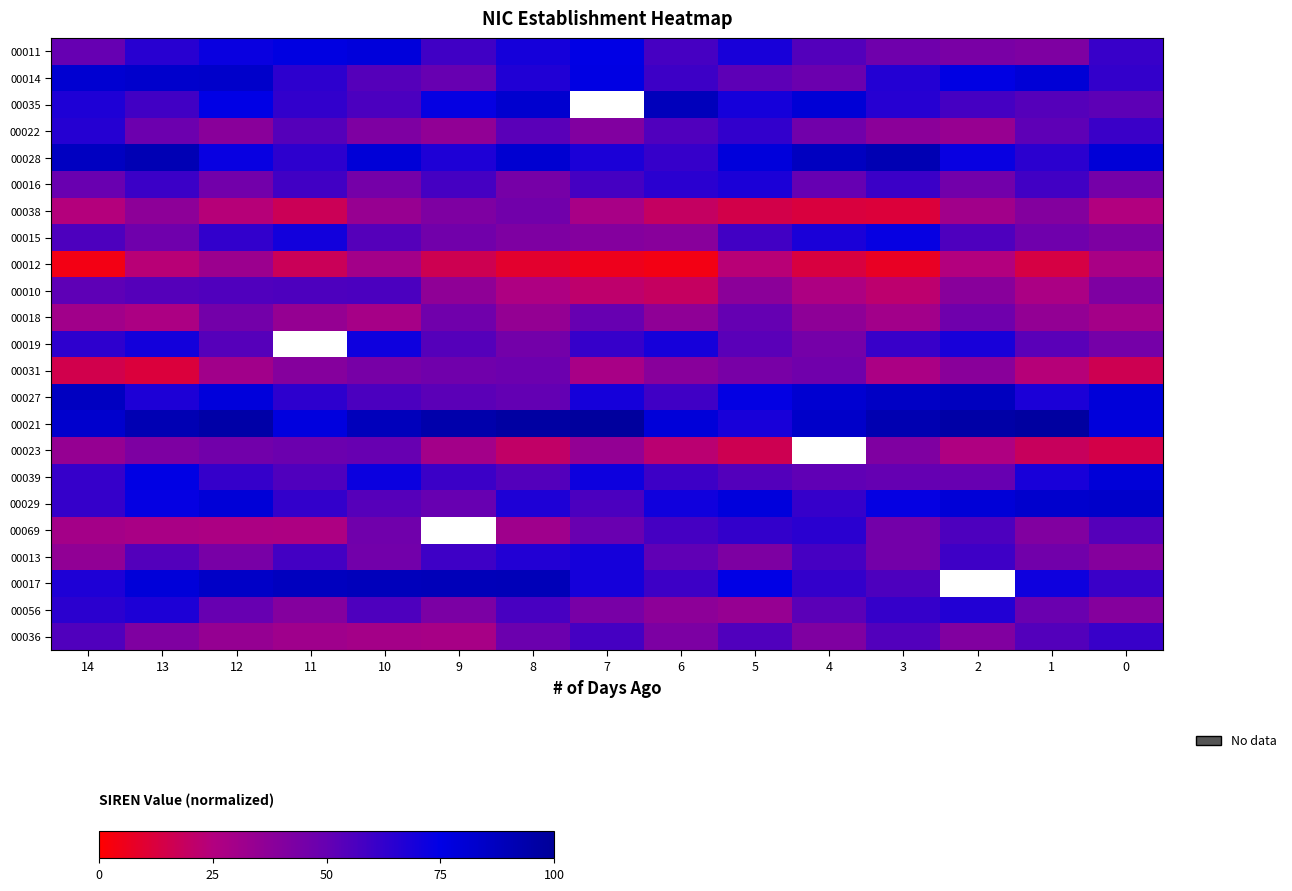

What is the difference between the 00019 values at 8 and 6?

0.2